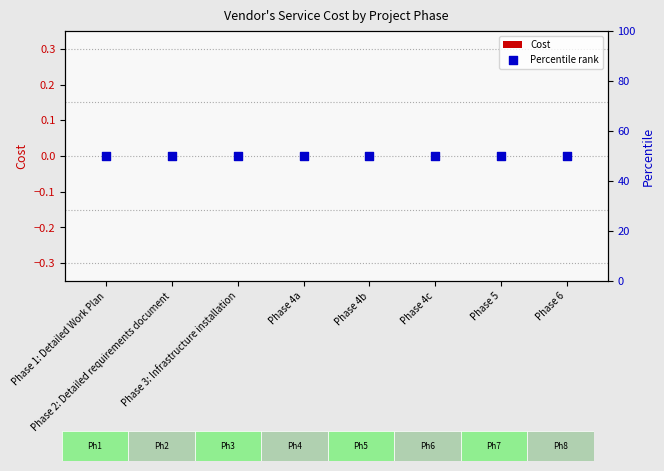

Which series reaches the maximum Y coordinate?

Percentile rank